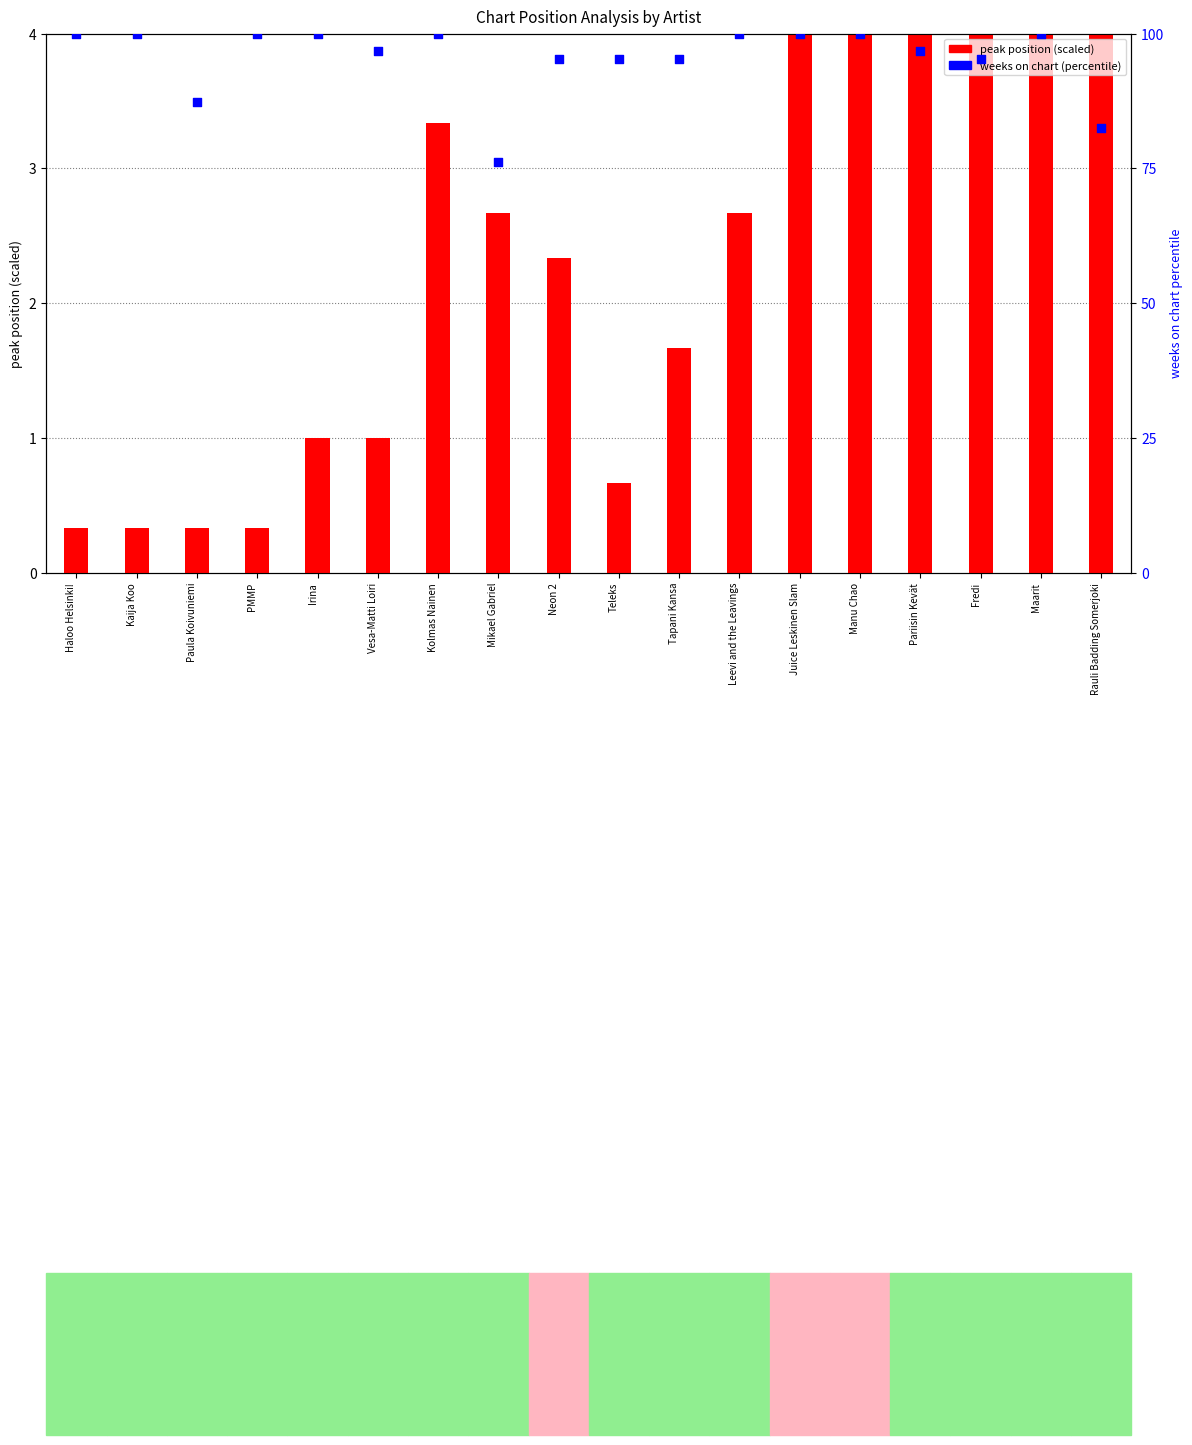

What is the total value across all series at PMMP?

100.3